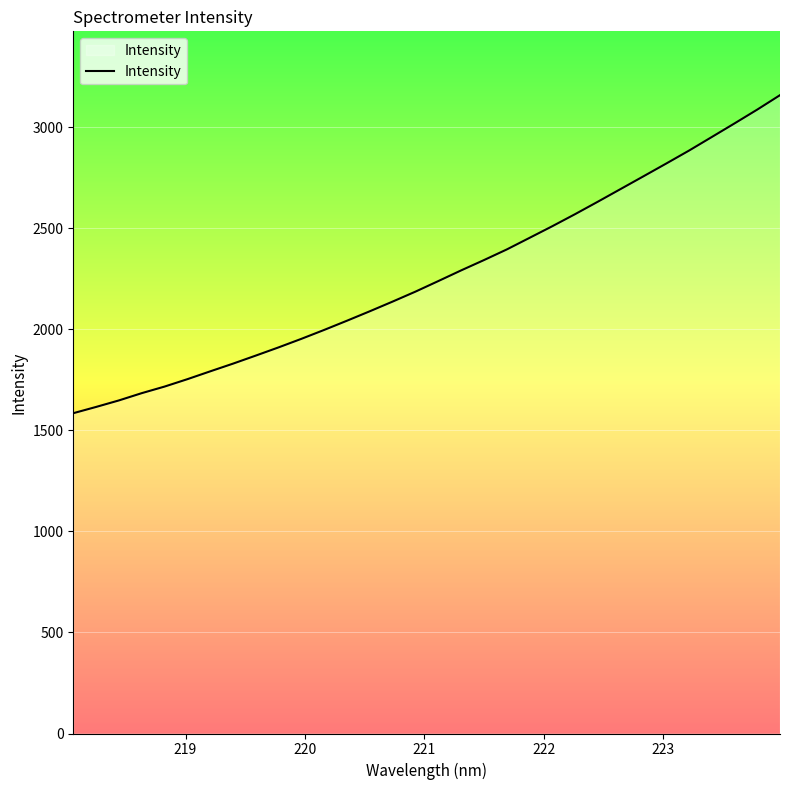

What is the smallest value displayed?

1584.8